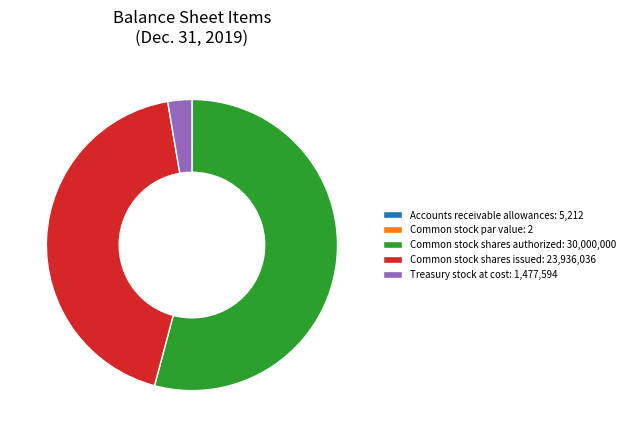

Between Common stock shares issued: 23,936,036 and Treasury stock at cost: 1,477,594, which is larger?

Common stock shares issued: 23,936,036